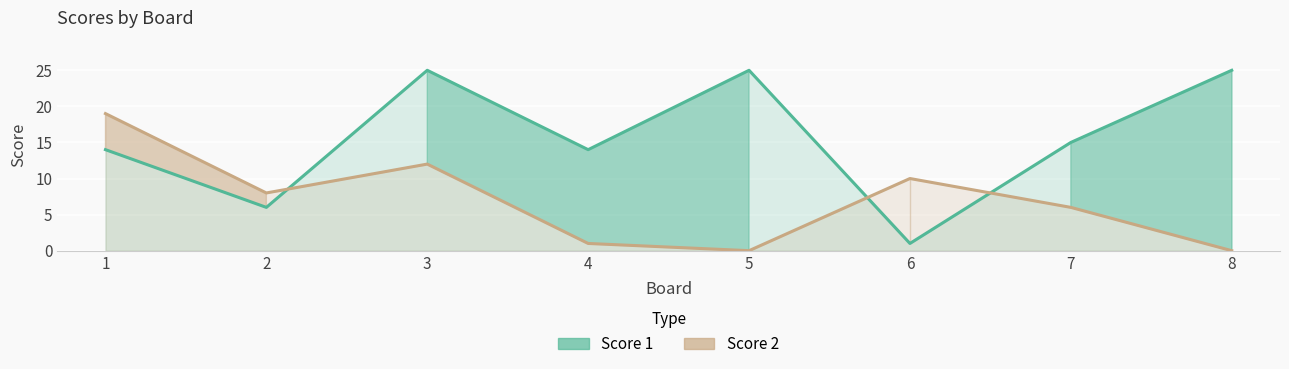

How many data points in Score 2 are less than 8?

4